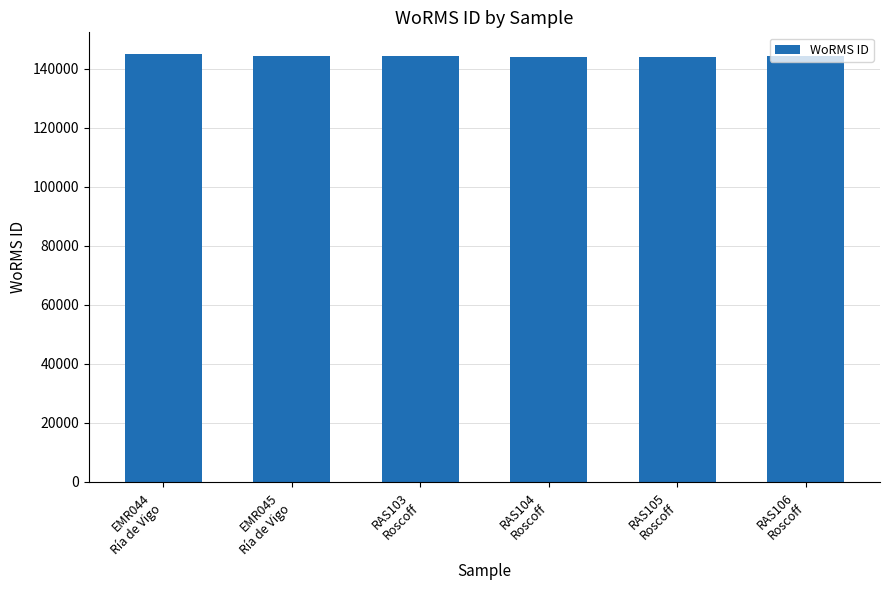

What is the difference between the values at RAS106
Roscoff and RAS105
Roscoff?

297